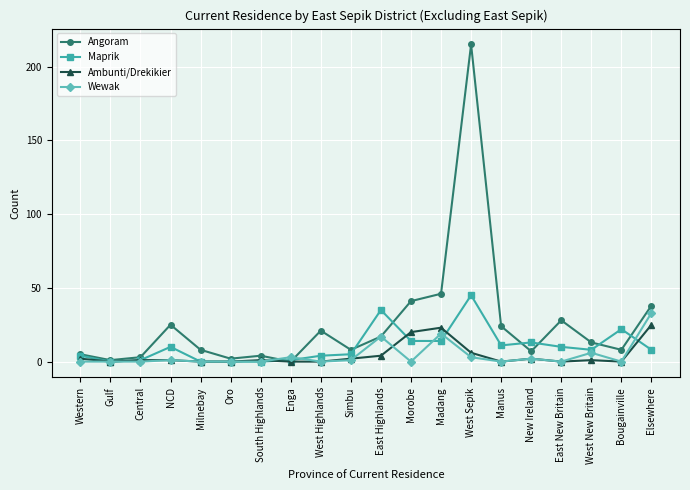

What is the value of the Angoram point at the 17th from the left?

28